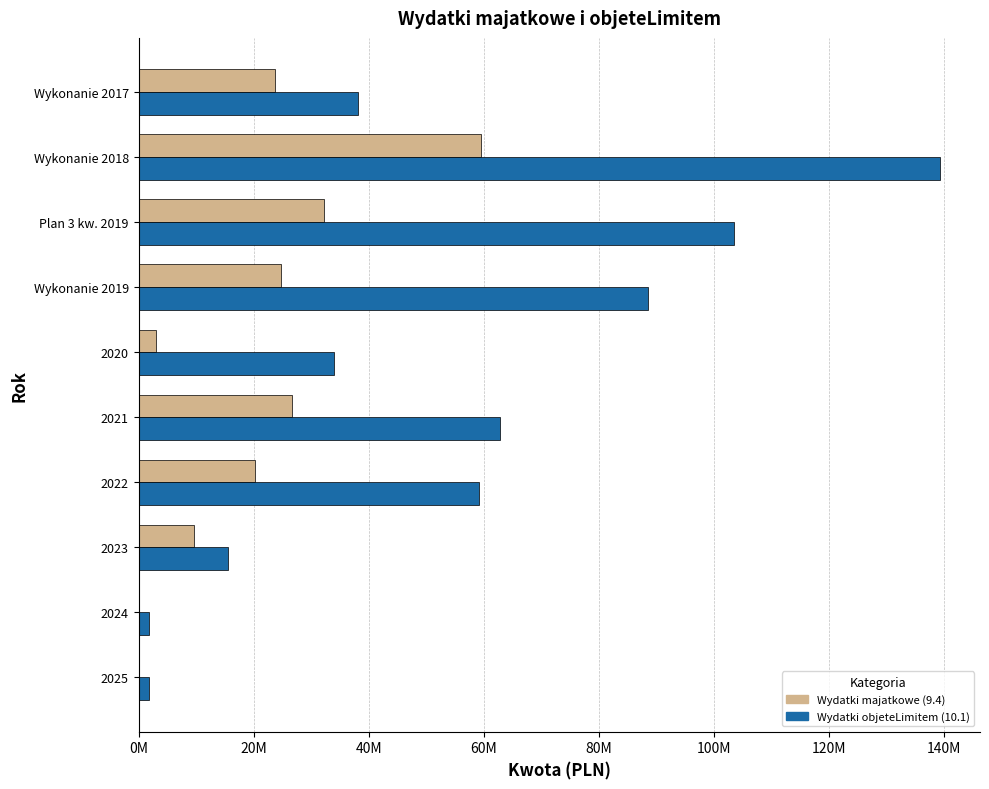

At which category is the sum across all series the highest?

Wykonanie 2018